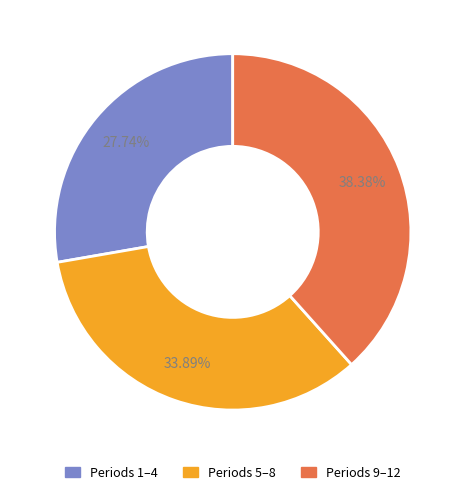

Does any single category account for the majority?

No